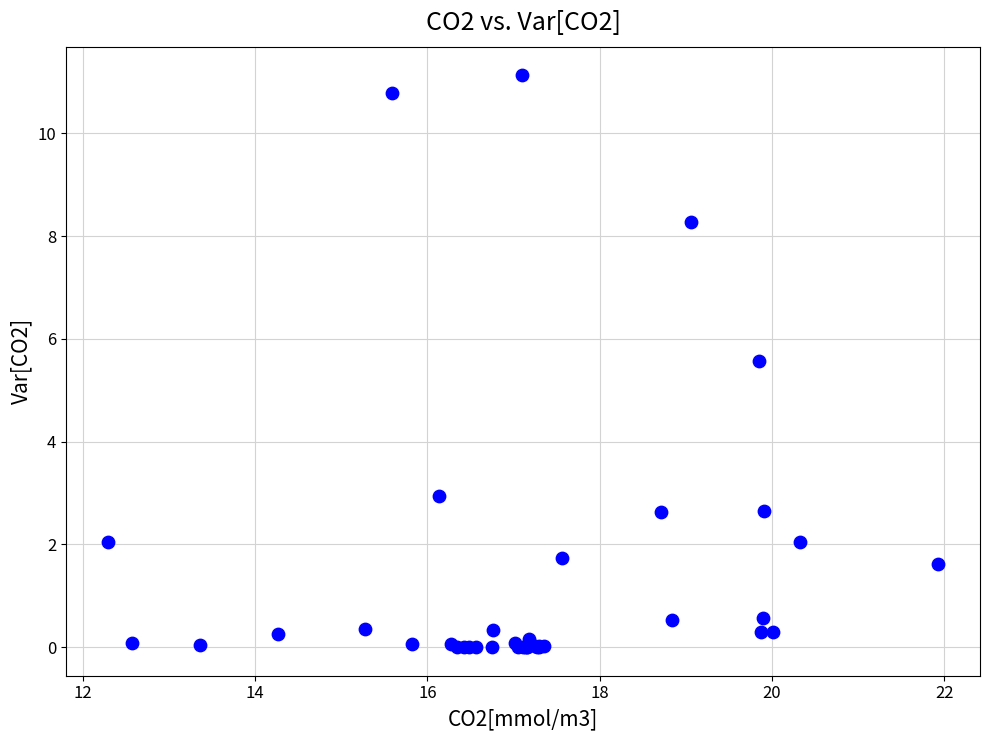

What Y value in the scatter plot is closest to 5?

5.6